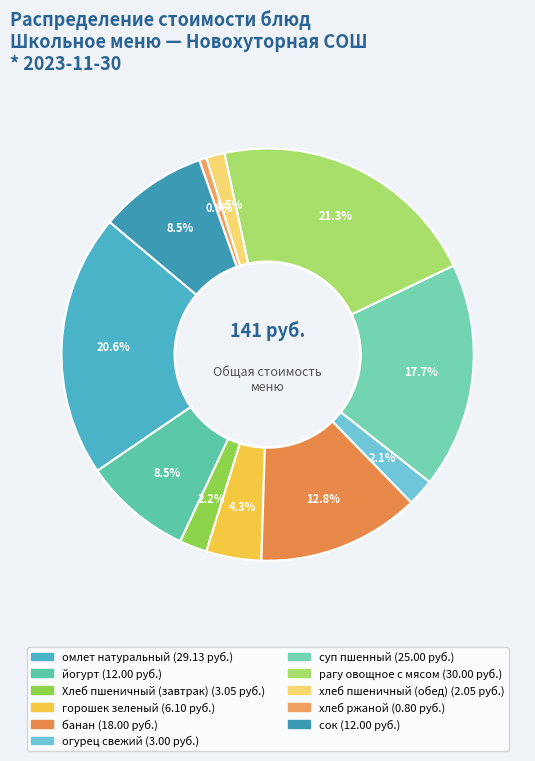

To the nearest percent, what portion does рагу овощное с мясом represent?

21%